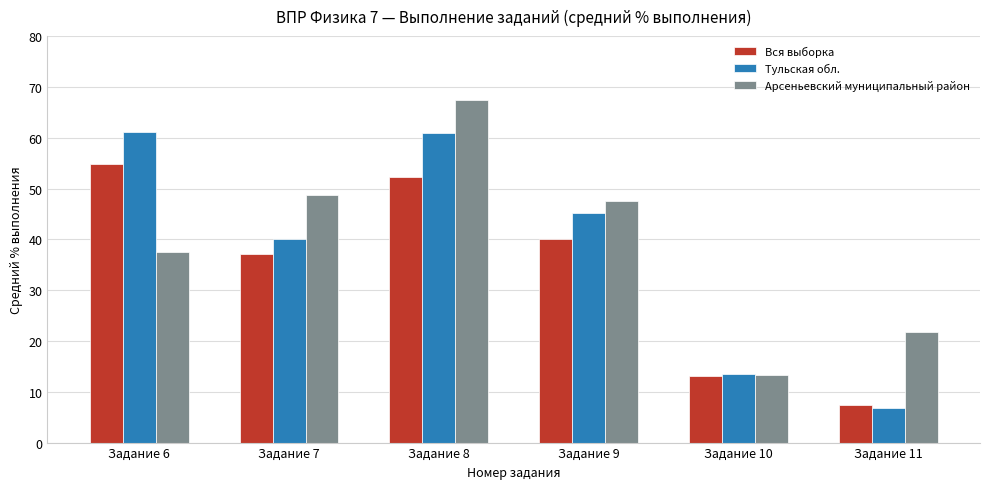

True or false: Арсеньевский муниципальный район has a value of 21.7 at Задание 11.

True